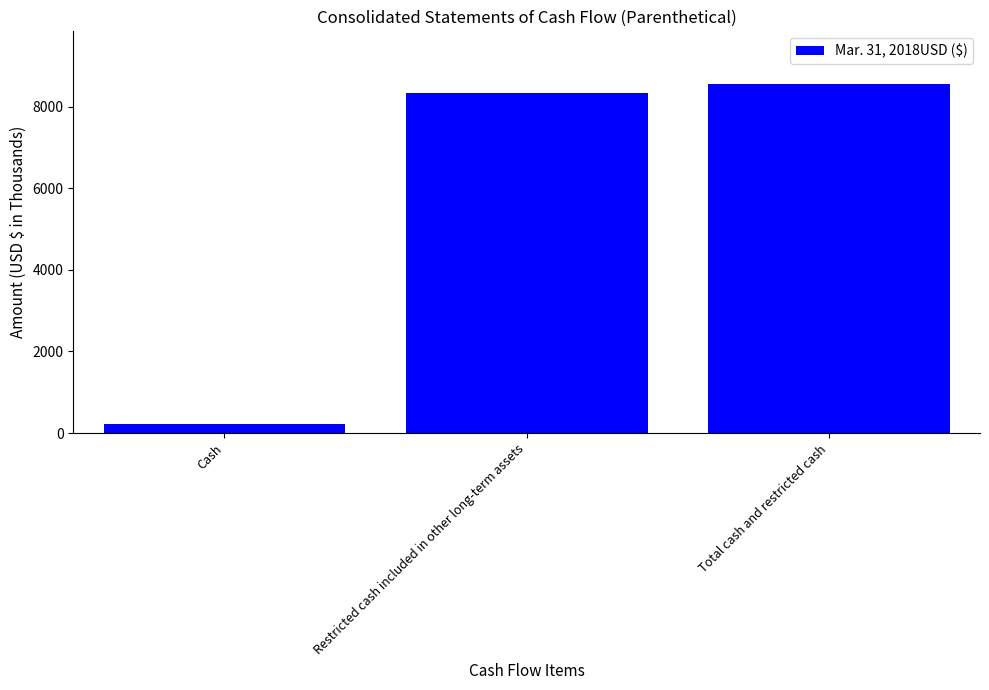

Reading right to left, what are all the values shown in this chart?

Total cash and restricted cash=8558	Restricted cash included in other long-term assets=8330	Cash=228